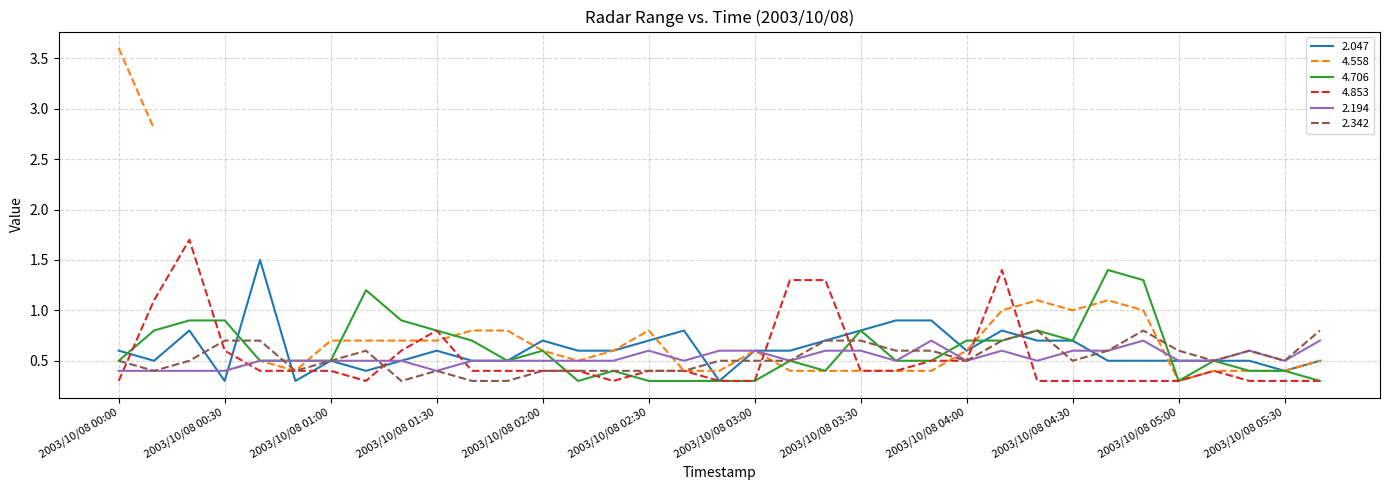

Which category has the lowest value across all series?

2003/10/08 00:30